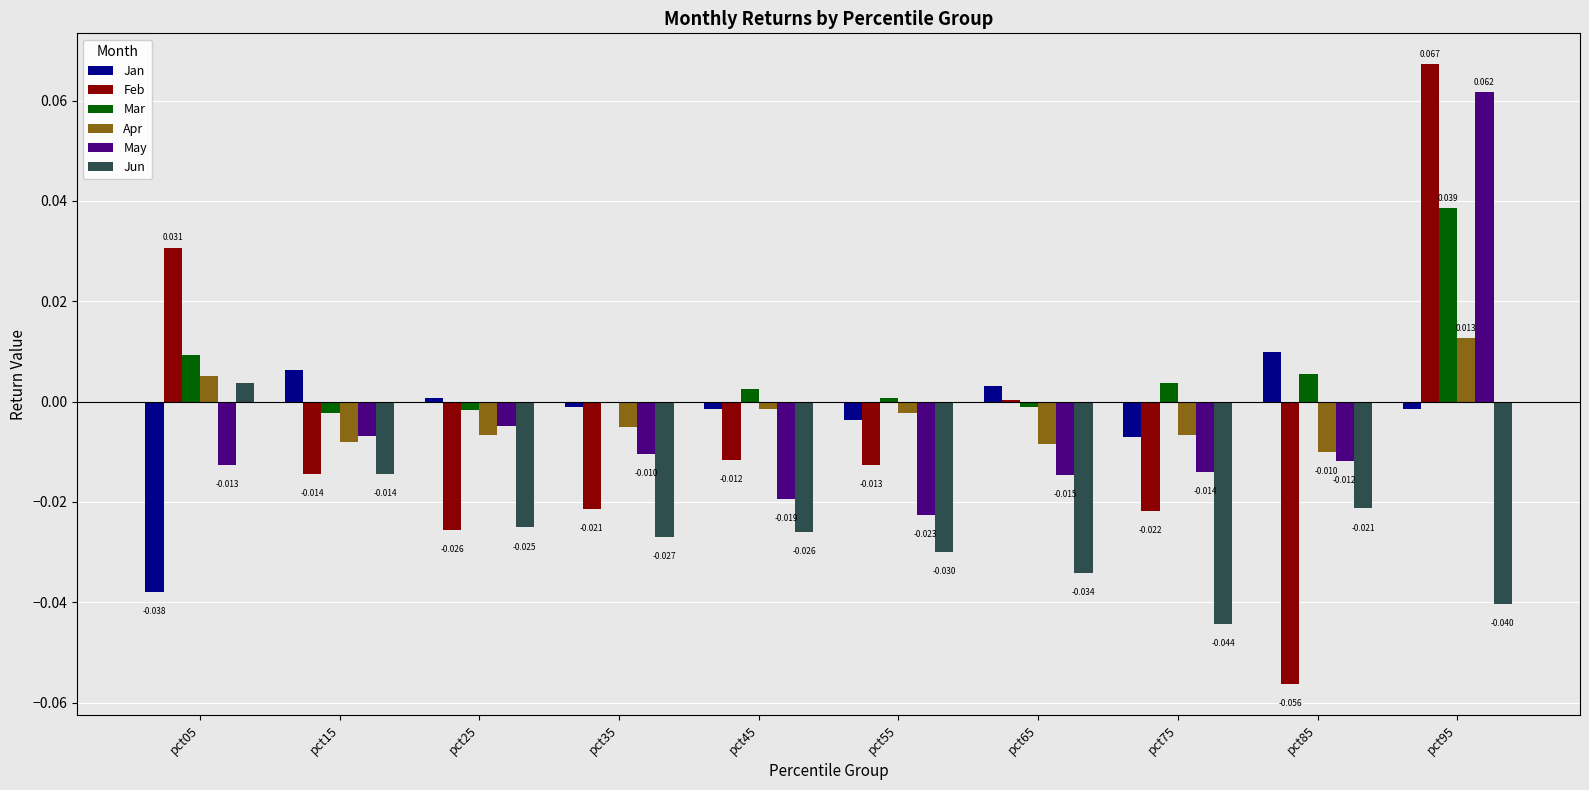

Does the chart contain stacked bars?

No